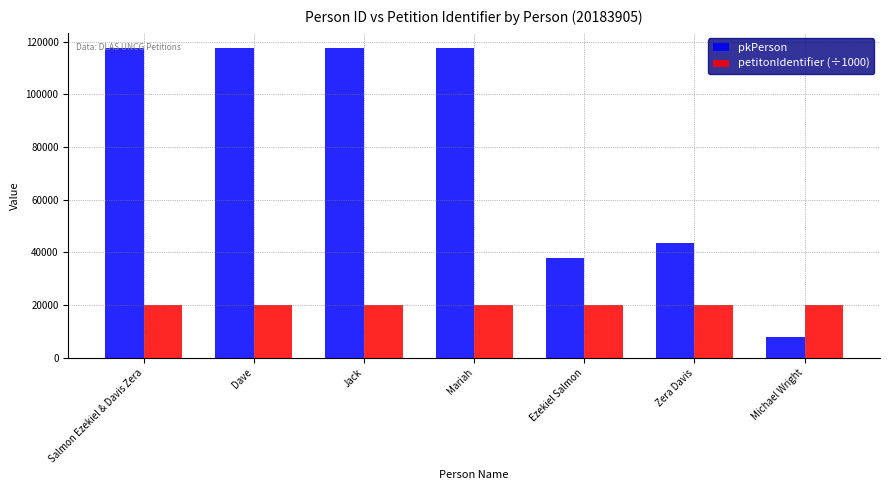

At Zera Davis, list the series in order from largest to smallest.

pkPerson, petitonIdentifier (÷1000)